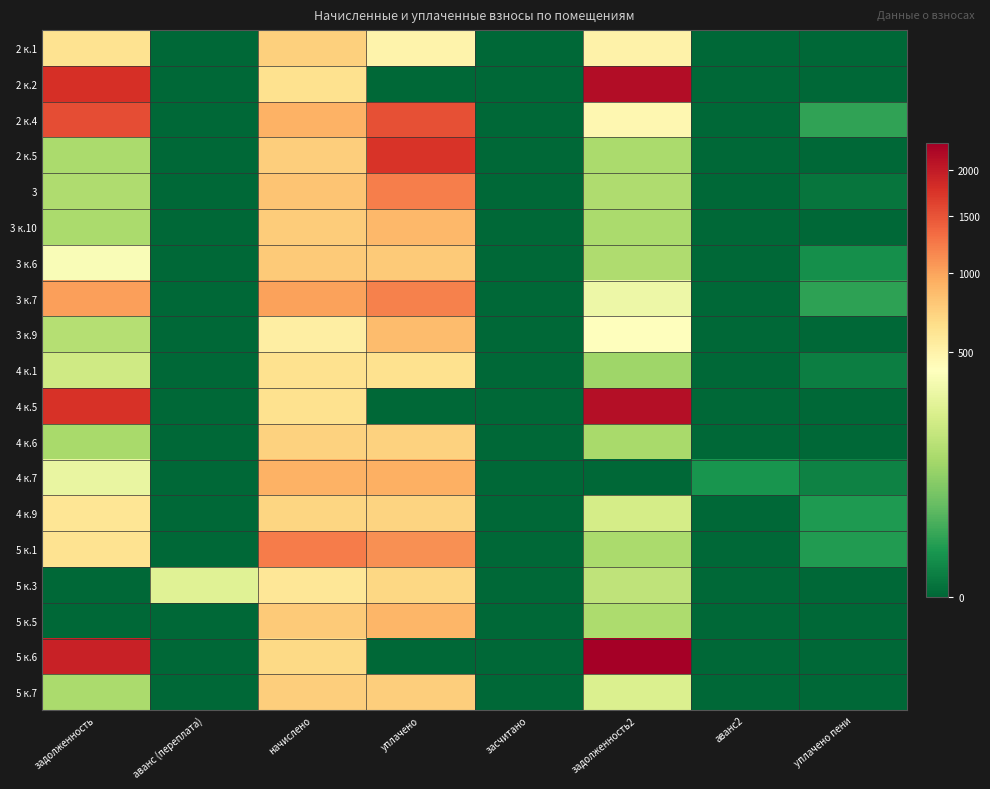

Reading right to left, transcribe all the data shown in this chart.

2 к.1: уплачено пени=0.0	аванс2=0.0	задолженность2=501.4	засчитано=0.0	уплачено=491.3	начислено=736.9	аванс (переплата)=0.0	задолженность=618.6
2 к.2: уплачено пени=0.0	аванс2=0.0	задолженность2=2151.5	засчитано=0.0	уплачено=0.0	начислено=625.1	аванс (переплата)=0.0	задолженность=1780.1
2 к.4: уплачено пени=14.2	аванс2=0.0	задолженность2=464.3	засчитано=0.0	уплачено=1528.4	начислено=917.0	аванс (переплата)=0.0	задолженность=1542.6
2 к.5: уплачено пени=0.0	аванс2=0.0	задолженность2=124.2	засчитано=0.0	уплачено=1738.8	начислено=745.2	аванс (переплата)=0.0	задолженность=124.2
3: уплачено пени=0.3	аванс2=0.0	задолженность2=134.8	засчитано=0.0	уплачено=1211.4	начислено=807.3	аванс (переплата)=0.0	задолженность=134.8
3 к.10: уплачено пени=0.0	аванс2=0.0	задолженность2=126.3	засчитано=0.0	уплачено=883.9	начислено=757.6	аванс (переплата)=0.0	задолженность=126.3
3 к.6: уплачено пени=4.6	аванс2=0.0	задолженность2=134.6	засчитано=0.0	уплачено=763.0	начислено=765.9	аванс (переплата)=0.0	задолженность=384.7
3 к.7: уплачено пени=13.7	аванс2=0.0	задолженность2=323.5	засчитано=0.0	уплачено=1202.9	начислено=1017.2	аванс (переплата)=0.0	задолженность=1025.3
3 к.9: уплачено пени=0.0	аванс2=0.0	задолженность2=415.4	засчитано=0.0	уплачено=852.2	начислено=529.9	аванс (переплата)=0.0	задолженность=145.3
4 к.1: уплачено пени=1.2	аванс2=0.0	задолженность2=104.4	засчитано=0.0	уплачено=621.0	начислено=621.0	аванс (переплата)=0.0	задолженность=207.2
4 к.5: уплачено пени=0.0	аванс2=0.0	задолженность2=2137.3	засчитано=0.0	уплачено=0.0	начислено=621.0	аванс (переплата)=0.0	задолженность=1768.3
4 к.6: уплачено пени=0.0	аванс2=0.0	задолженность2=120.1	засчитано=0.0	уплачено=720.4	начислено=720.4	аванс (переплата)=0.0	задолженность=120.1
4 к.7: уплачено пени=1.8	аванс2=6.6	задолженность2=0.0	засчитано=0.0	уплачено=925.9	начислено=919.1	аванс (переплата)=0.0	задолженность=306.7
4 к.9: уплачено пени=8.6	аванс2=0.0	задолженность2=226.3	засчитано=0.0	уплачено=712.3	начислено=703.8	аванс (переплата)=0.0	задолженность=590.8
5 к.1: уплачено пени=10.0	аванс2=0.0	задолженность2=123.7	засчитано=0.0	уплачено=1113.5	начислено=1237.2	аванс (переплата)=0.0	задолженность=618.6
5 к.3: уплачено пени=0.0	аванс2=0.0	задолженность2=168.7	засчитано=0.0	уплачено=690.4	начислено=580.3	аванс (переплата)=263.2	задолженность=0.0
5 к.5: уплачено пени=0.0	аванс2=0.0	задолженность2=127.4	засчитано=0.0	уплачено=891.6	начислено=764.2	аванс (переплата)=0.0	задолженность=0.0
5 к.6: уплачено пени=0.0	аванс2=0.0	задолженность2=2322.5	засчитано=0.0	уплачено=0.0	начислено=674.8	аванс (переплата)=0.0	задолженность=1921.5
5 к.7: уплачено пени=0.0	аванс2=0.0	задолженность2=248.6	засчитано=0.0	уплачено=745.2	начислено=745.2	аванс (переплата)=0.0	задолженность=124.2